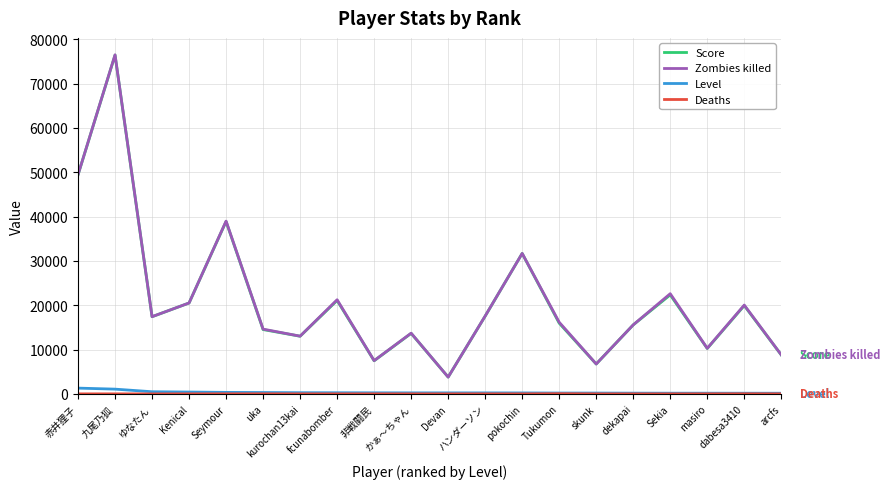

True or false: Level and Score cross at least once.

False